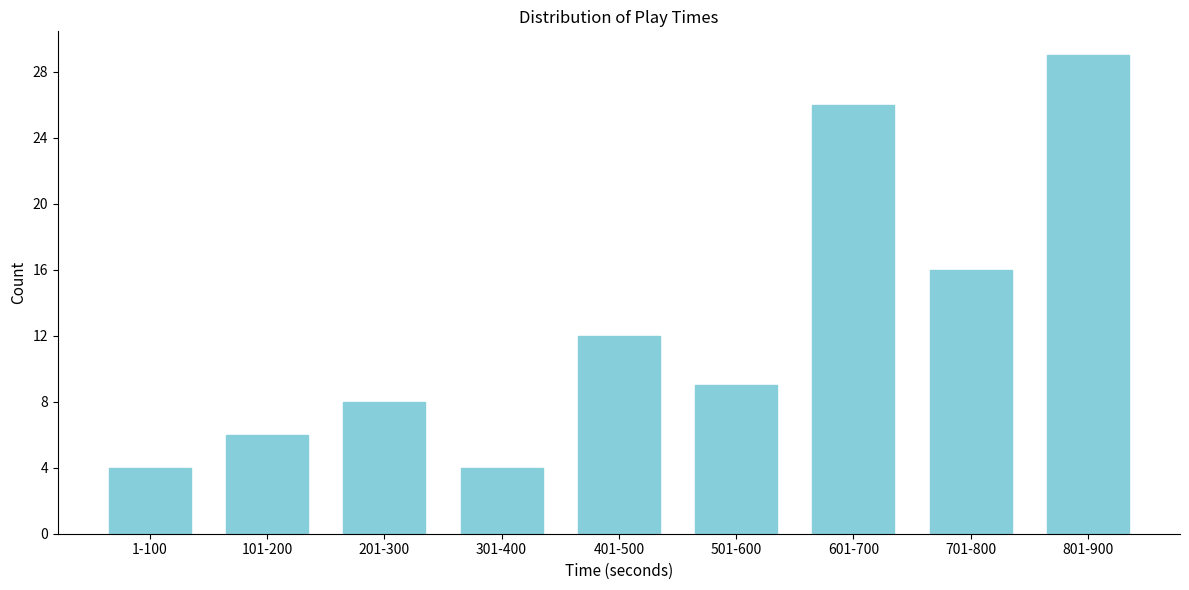

Reading right to left, what are all the values shown in this chart?

801-900=29	701-800=16	601-700=26	501-600=9	401-500=12	301-400=4	201-300=8	101-200=6	1-100=4